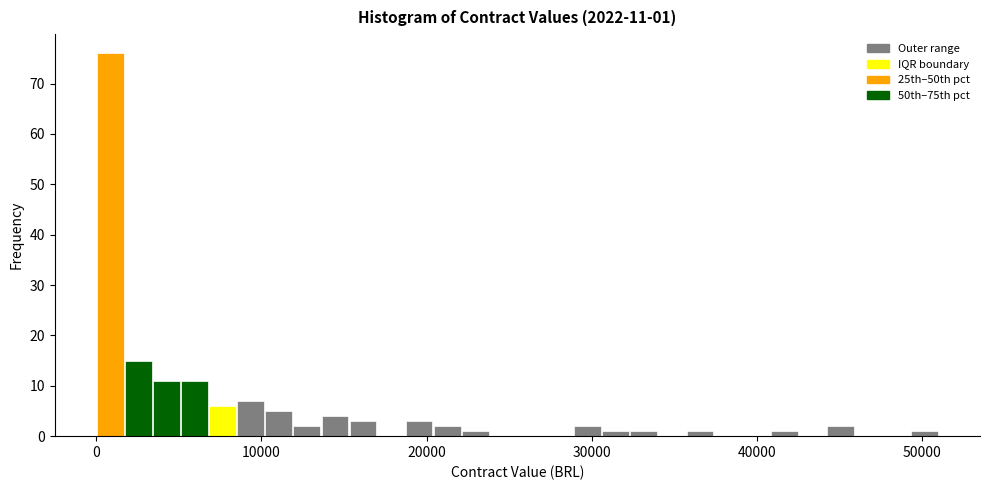

Around what value on the x-axis is the tallest bar? Give the approximate position of its centre, as read against the axis.

1000